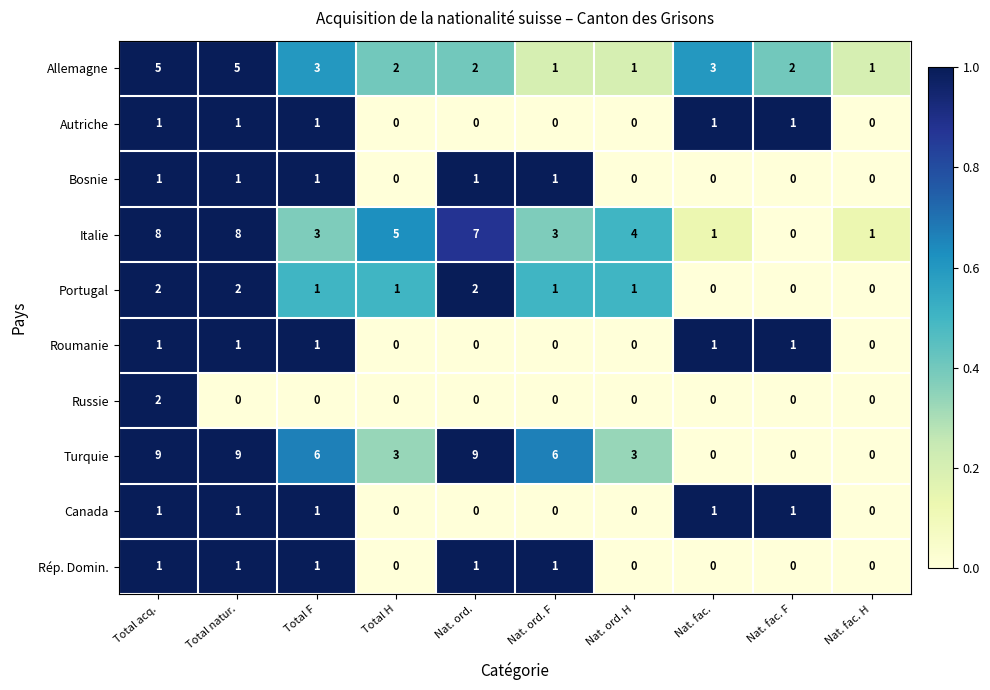

True or false: Portugal has a value of 1 at Nat. ord. F.

True